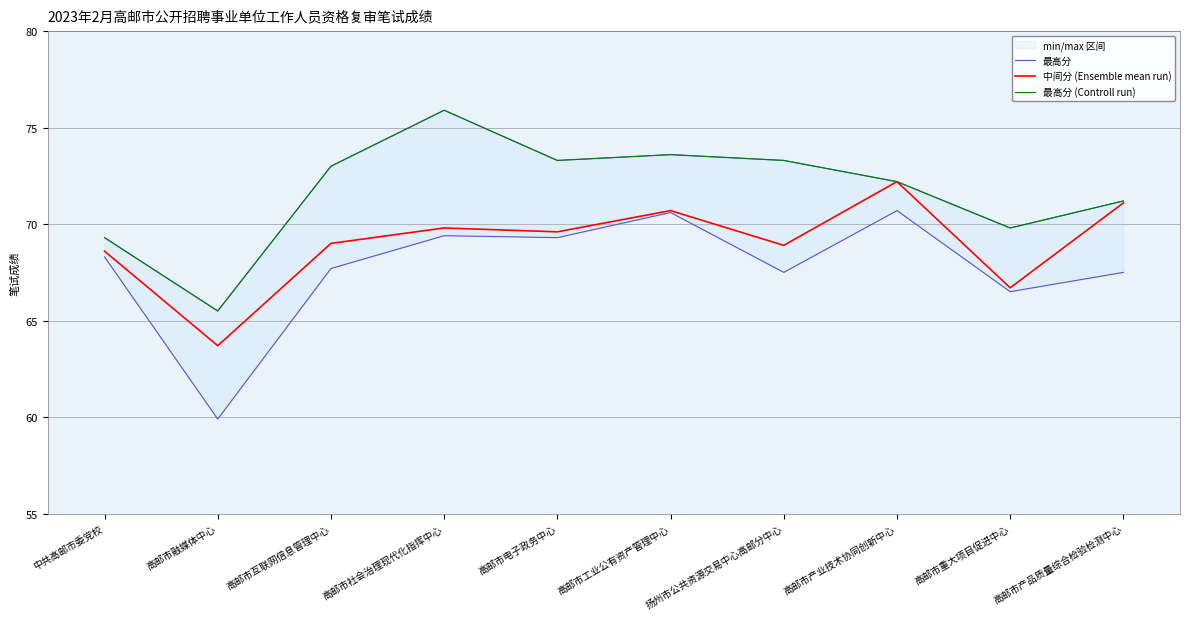

Rank the series at 高邮市产品质量综合检验检测中心 from highest to lowest value.

最高分, 最高分 (Controll run), 中间分 (Ensemble mean run)